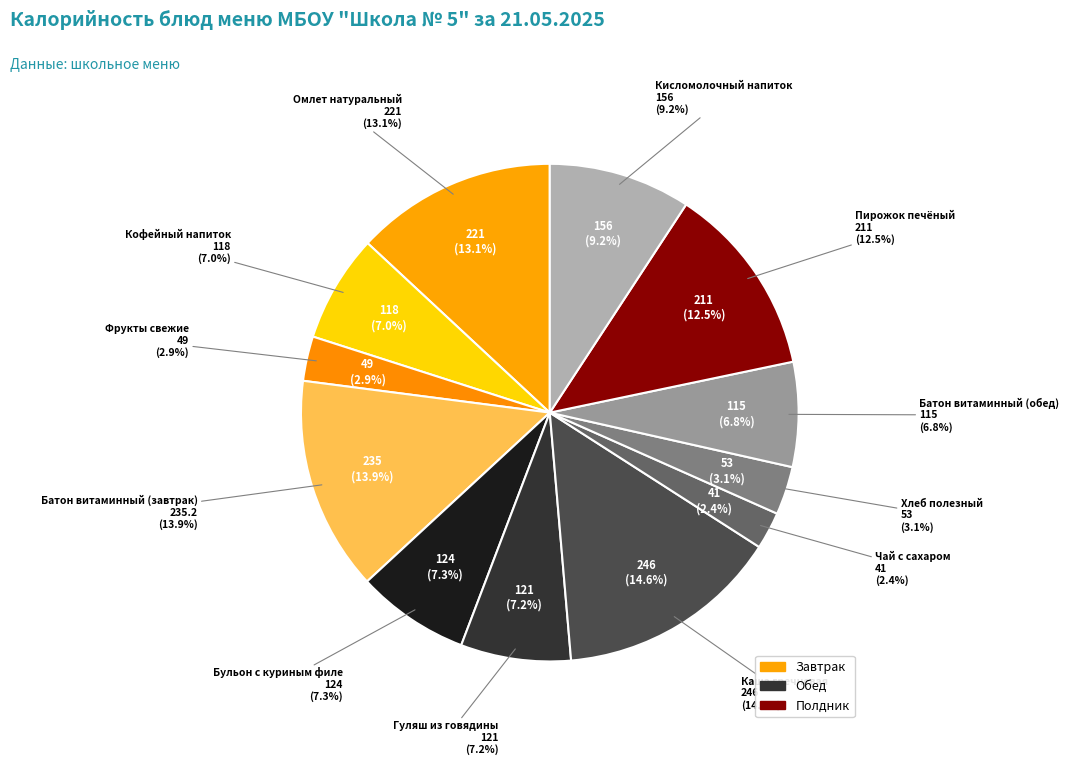

What percentage is NOT represented by Пирожок печёный?

87.5%